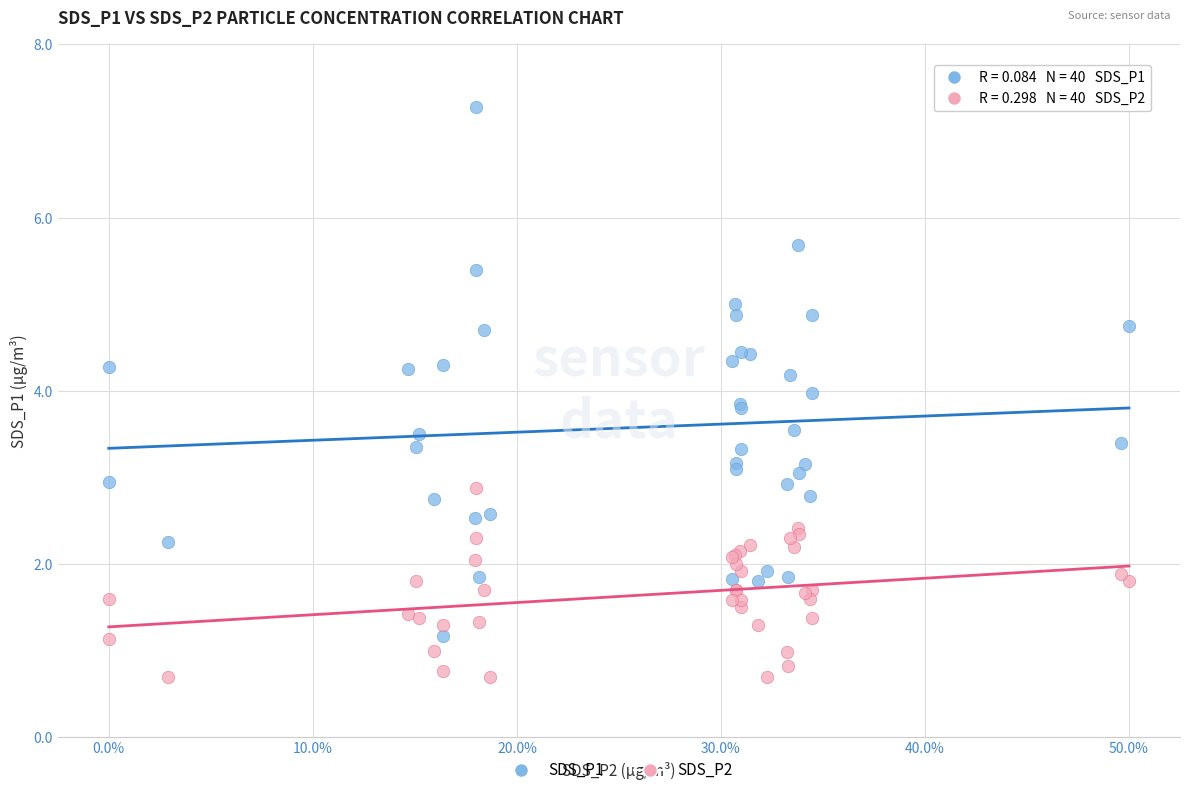

Which series contains the lowest Y value?

SDS_P2